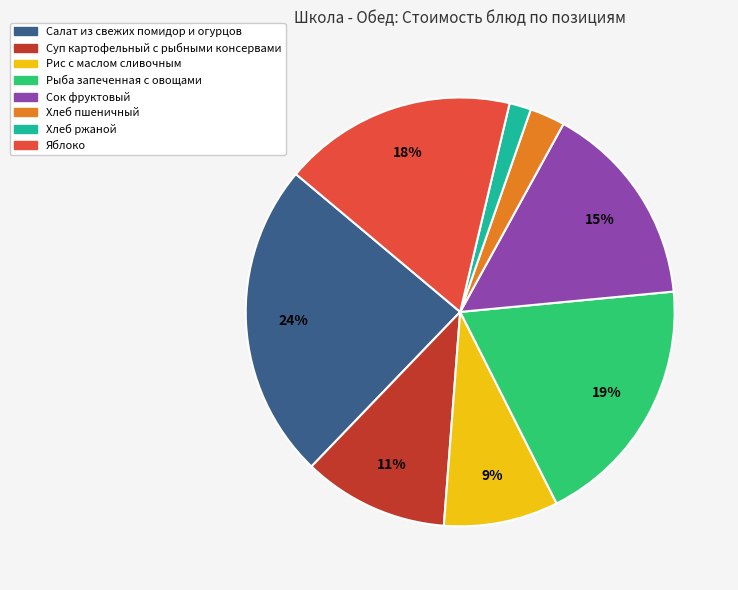

Combined, do Хлеб пшеничный and Рыба запеченная с овощами account for over 50%?

No